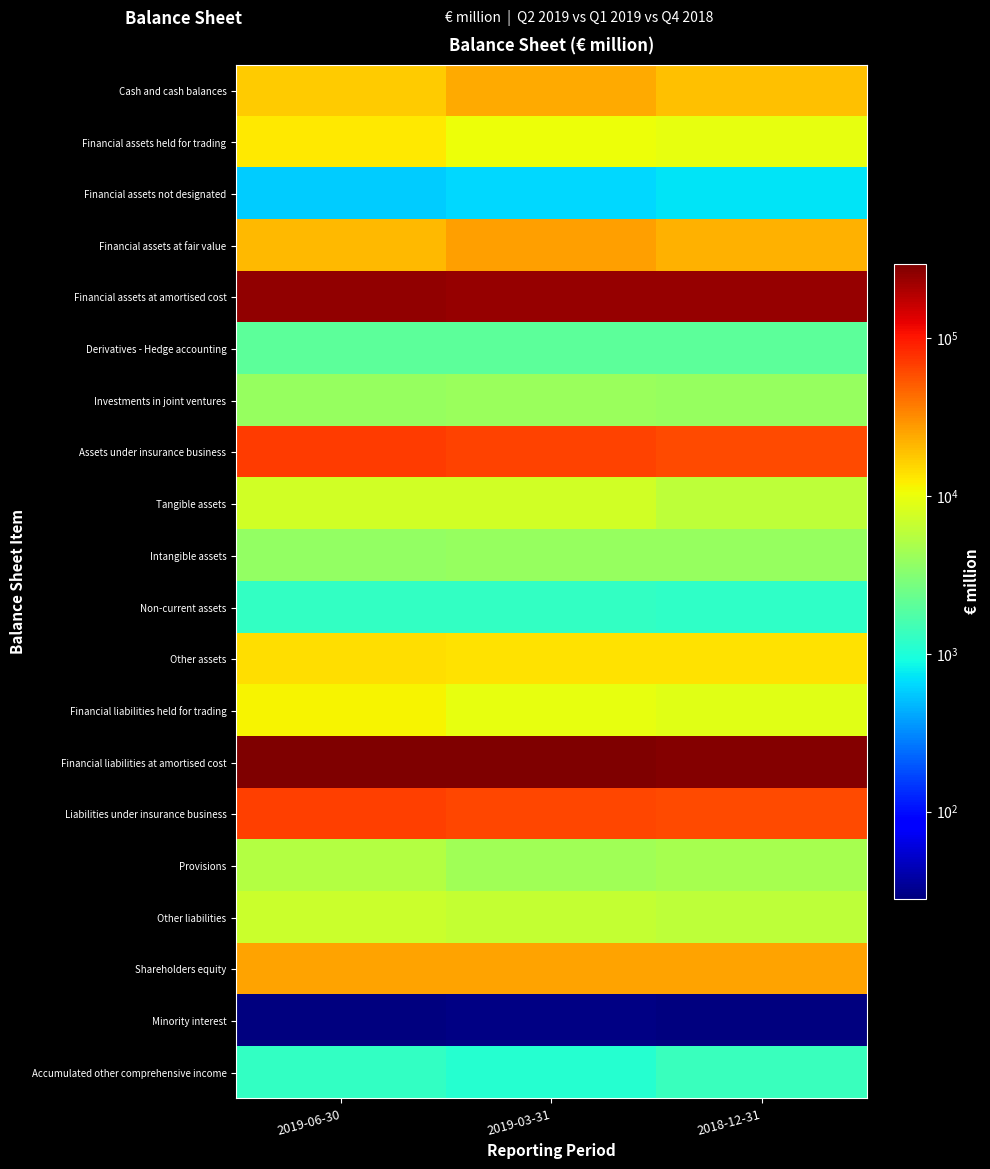

At how many categories does at least one series exceed 121396?

3